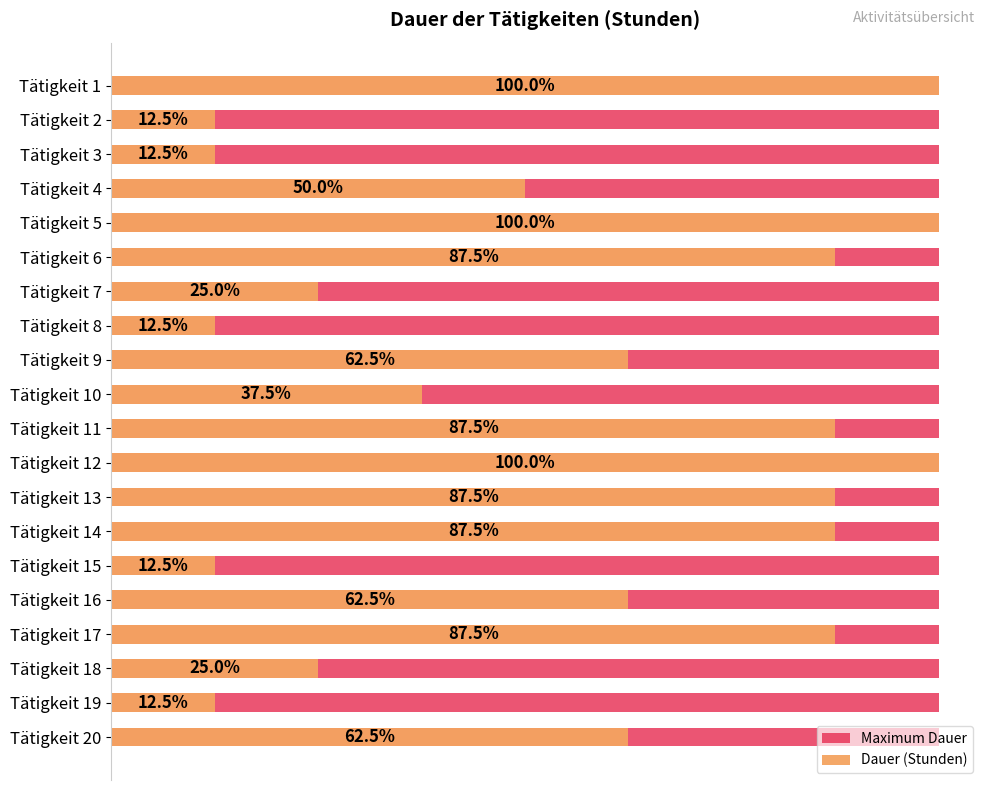

How many bars are there in each group?

2